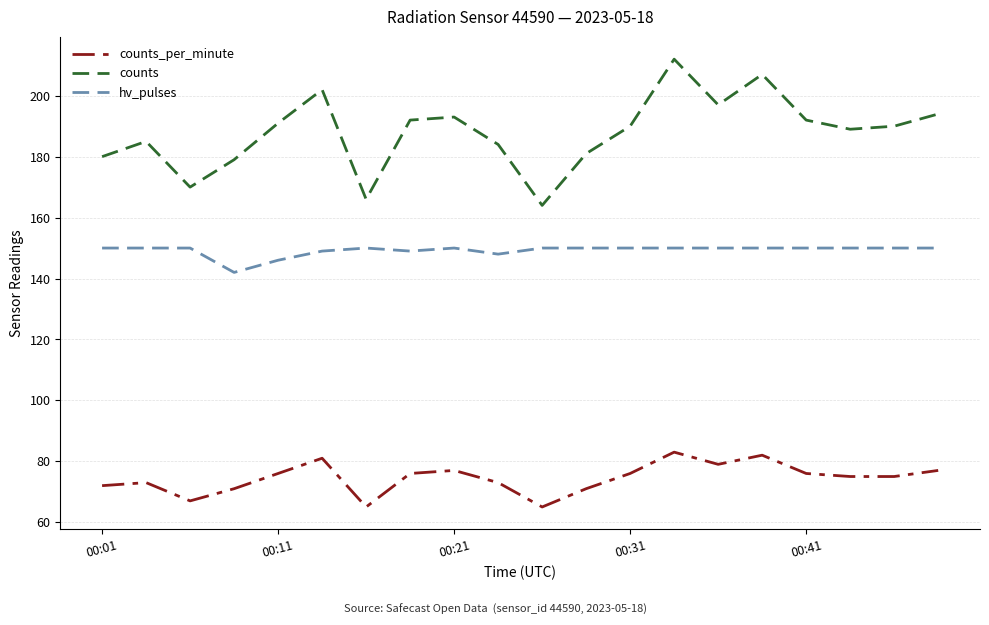

True or false: counts and counts_per_minute cross at least once.

False